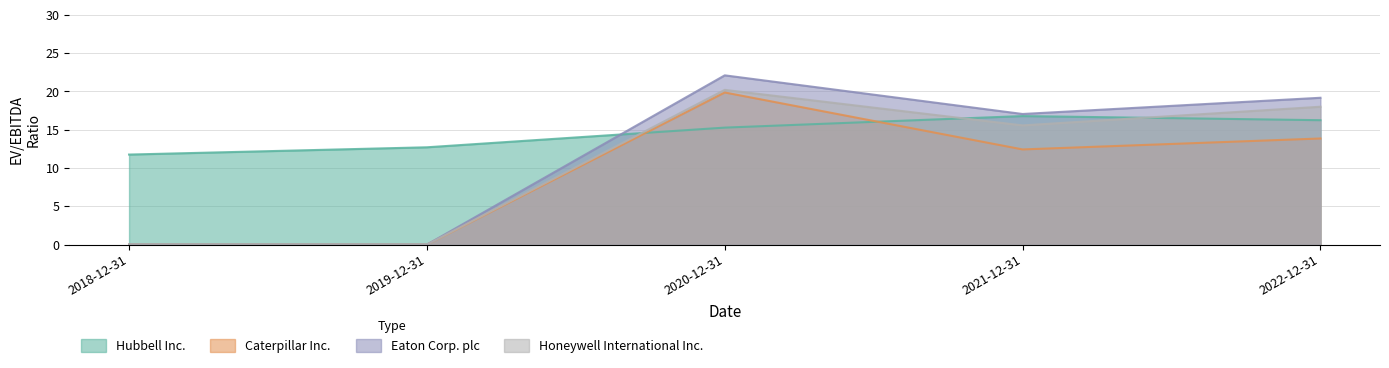

Which has a higher value, 2021-12-31 or 2020-12-31?

2021-12-31